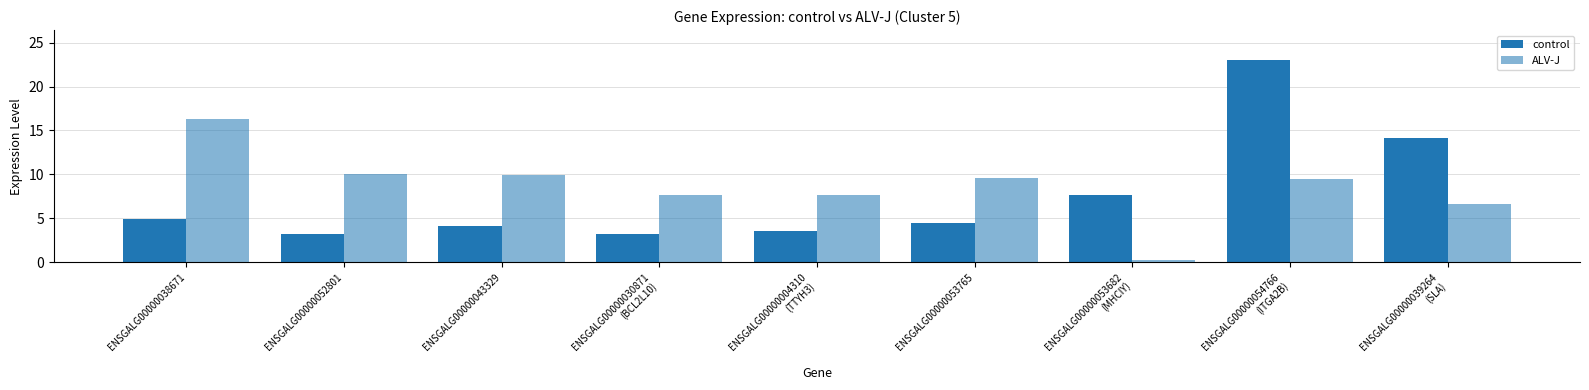

List the series in order of their overall mean, highest first.

ALV-J, control